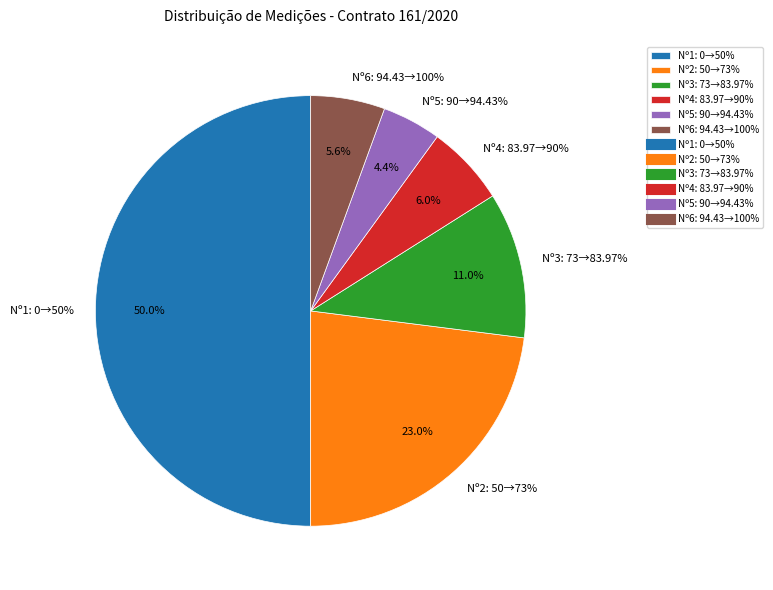

How many segments does this pie chart have?

6